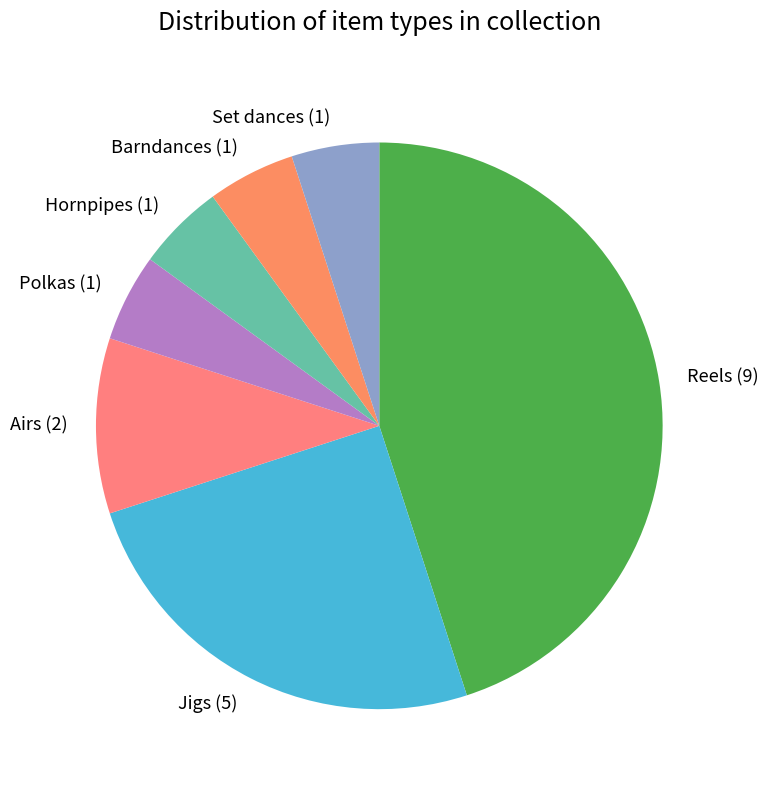

Does any single category account for the majority?

No